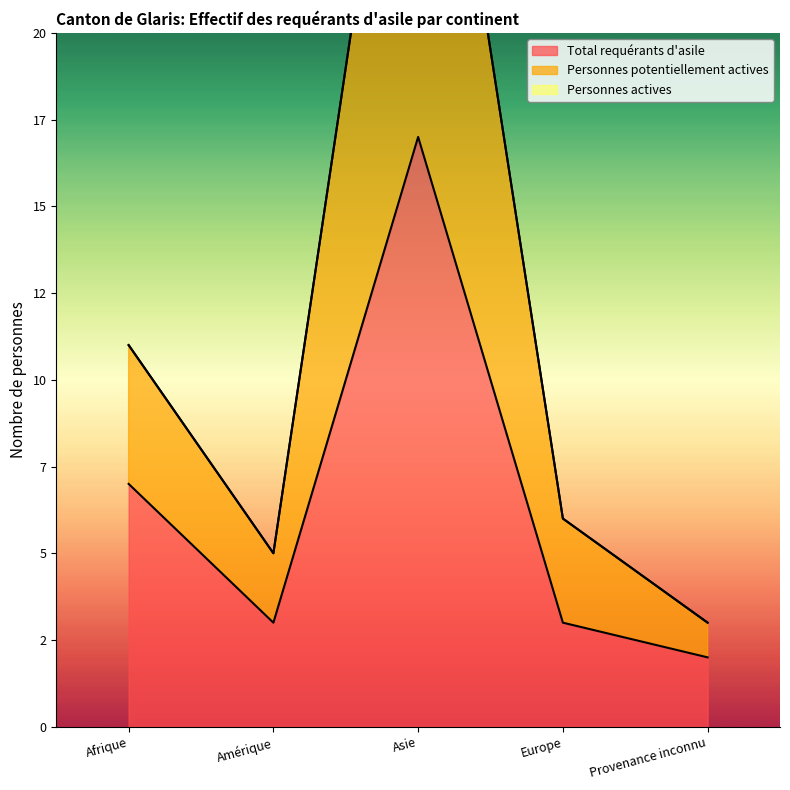

What is the difference between the second highest and minimum values in the Total requérants d'asile series?

5